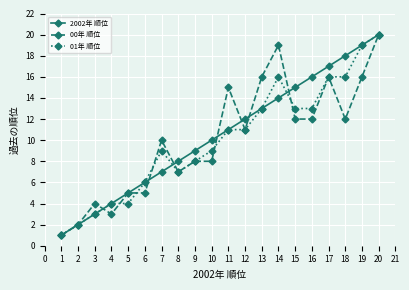

At which category is the sum across all series the highest?

20